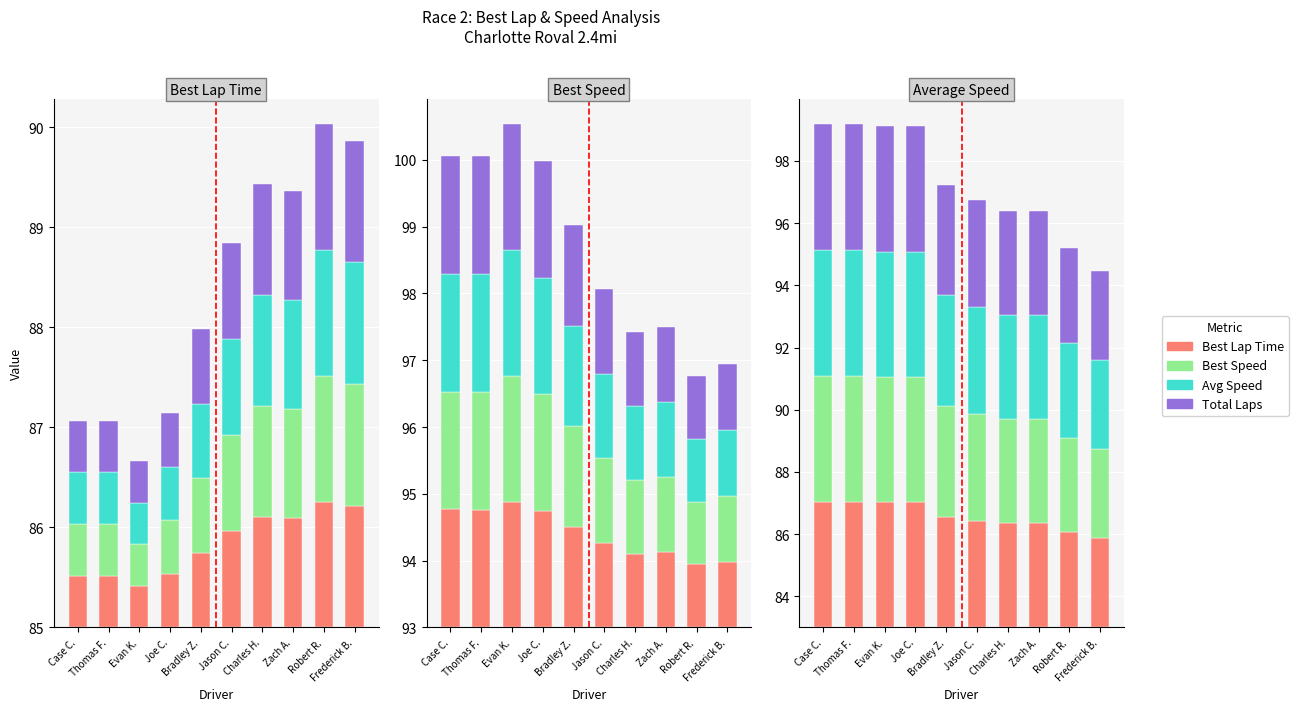

How many series are shown in this chart?

4